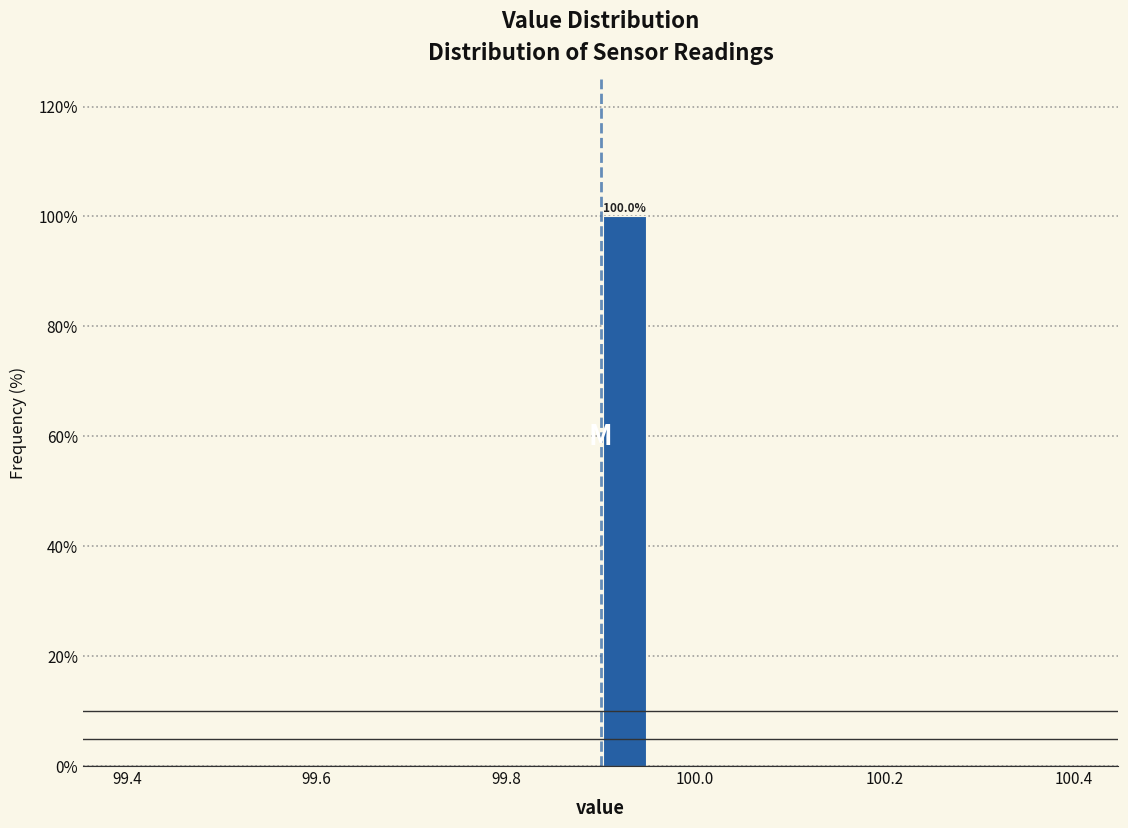

Read against the x-axis, roughly where is the centre of the tallest bar?

99.92